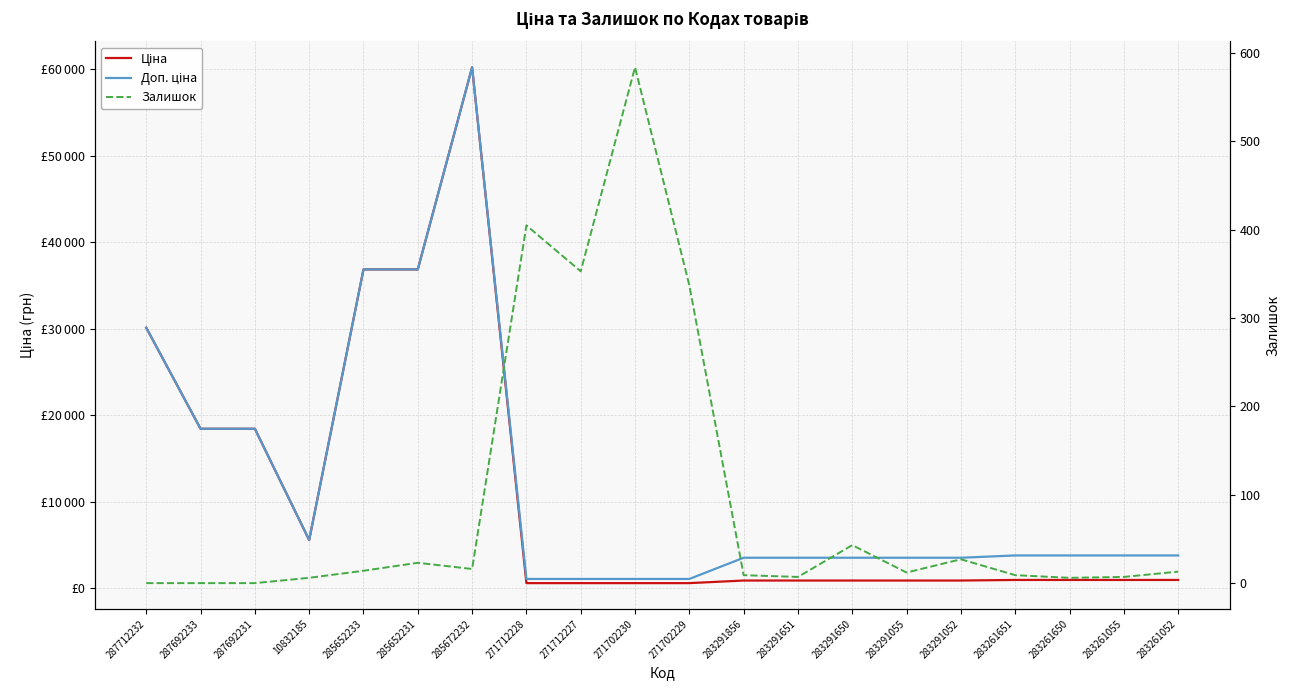

At 283261650, list the series in order from largest to smallest.

Доп. ціна, Ціна, Залишок